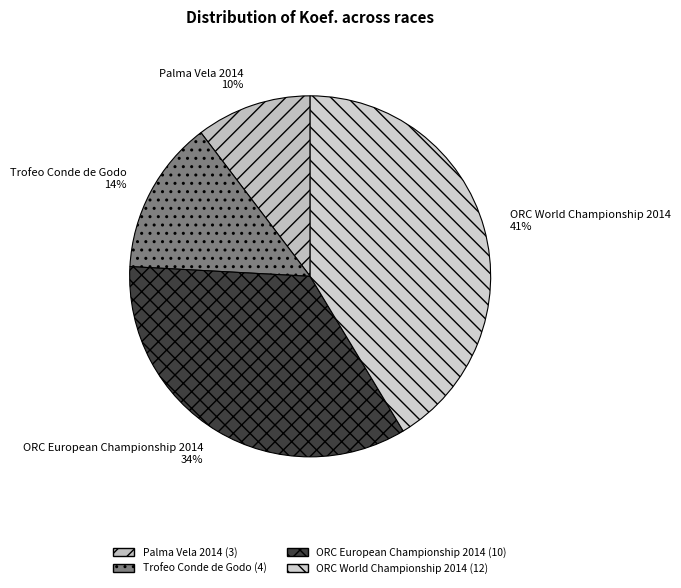

Which category has the biggest portion of the pie?

ORC World Championship 2014